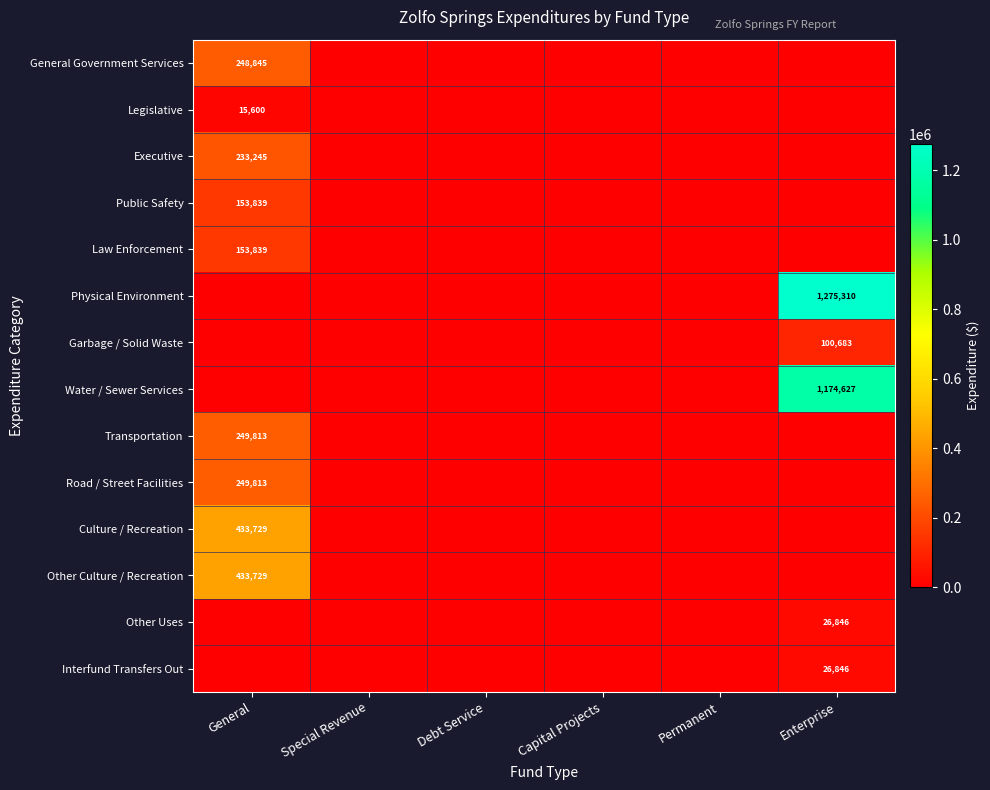

At which category is the sum across all series the highest?

Enterprise